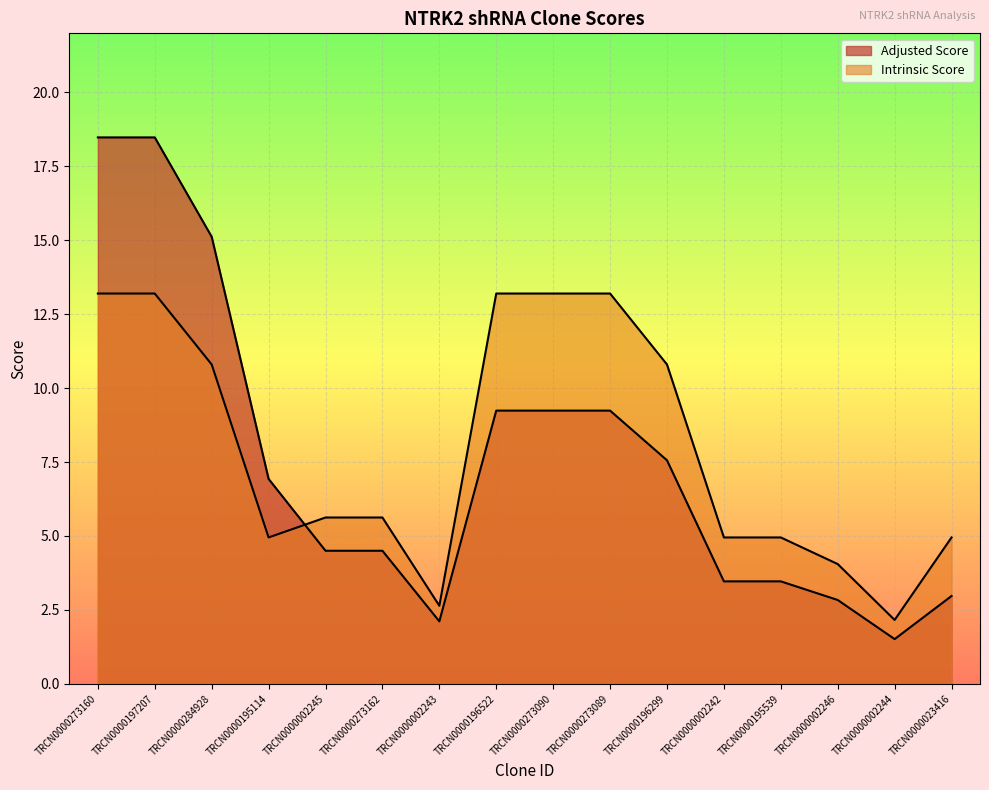

Reading left to right, what are all the values shown in this chart?

Adjusted Score: TRCN0000273160=18.5	TRCN0000197207=18.5	TRCN0000284928=15.1	TRCN0000195114=6.9	TRCN0000002245=4.5	TRCN0000273162=4.5	TRCN0000002243=2.1	TRCN0000196522=9.2	TRCN0000273090=9.2	TRCN0000273089=9.2	TRCN0000196299=7.6	TRCN0000002242=3.5	TRCN0000195539=3.5	TRCN0000002246=2.8	TRCN0000002244=1.5	TRCN0000023416=3.0
Intrinsic Score: TRCN0000273160=13.2	TRCN0000197207=13.2	TRCN0000284928=10.8	TRCN0000195114=5.0	TRCN0000002245=5.6	TRCN0000273162=5.6	TRCN0000002243=2.6	TRCN0000196522=13.2	TRCN0000273090=13.2	TRCN0000273089=13.2	TRCN0000196299=10.8	TRCN0000002242=5.0	TRCN0000195539=5.0	TRCN0000002246=4.0	TRCN0000002244=2.2	TRCN0000023416=5.0